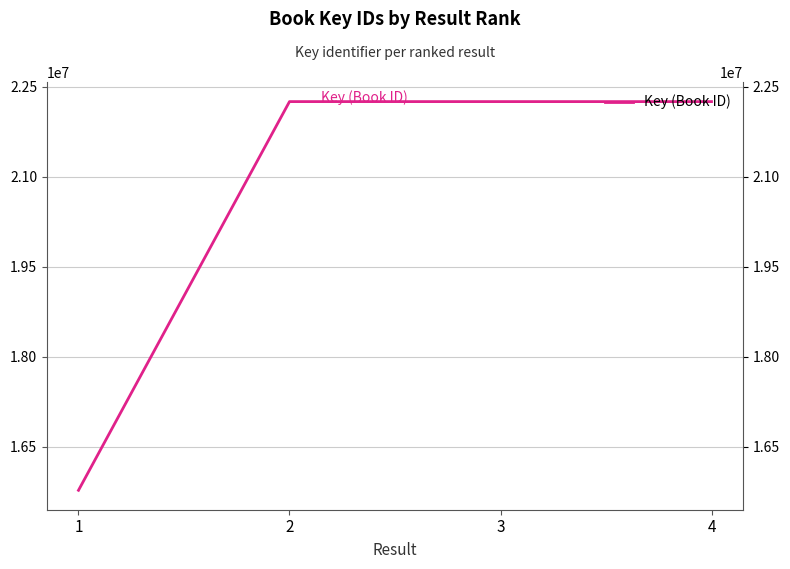

How many lines are shown in the chart?

1